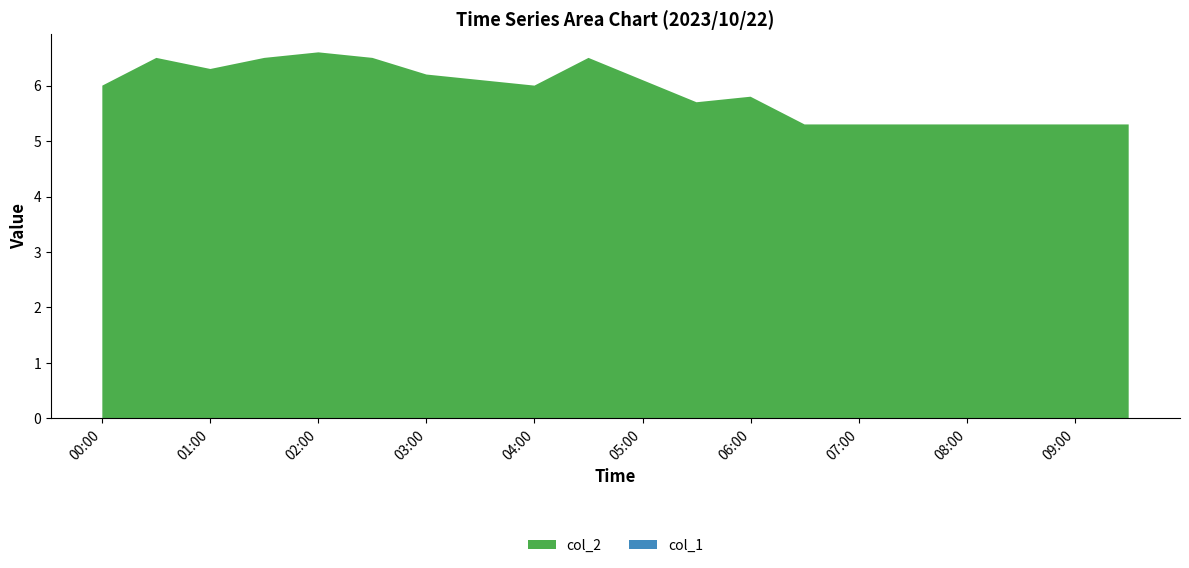

Reading left to right, transcribe all the data shown in this chart.

col_2: 2023/10/22 00:00:00=6.0	2023/10/22 00:30:00=6.5	2023/10/22 01:00:00=6.3	2023/10/22 01:30:00=6.5	2023/10/22 02:00:00=6.6	2023/10/22 02:30:00=6.5	2023/10/22 03:00:00=6.2	2023/10/22 03:30:00=6.1	2023/10/22 04:00:00=6.0	2023/10/22 04:30:00=6.5	2023/10/22 05:00:00=6.1	2023/10/22 05:30:00=5.7	2023/10/22 06:00:00=5.8	2023/10/22 06:30:00=5.3	2023/10/22 07:00:00=5.3	2023/10/22 07:30:00=5.3	2023/10/22 08:00:00=5.3	2023/10/22 08:30:00=5.3	2023/10/22 09:00:00=5.3	2023/10/22 09:30:00=5.3
col_1: 2023/10/22 00:00:00=0.0	2023/10/22 00:30:00=0.0	2023/10/22 01:00:00=0.0	2023/10/22 01:30:00=0.0	2023/10/22 02:00:00=0.0	2023/10/22 02:30:00=0.0	2023/10/22 03:00:00=0.0	2023/10/22 03:30:00=0.0	2023/10/22 04:00:00=0.0	2023/10/22 04:30:00=0.0	2023/10/22 05:00:00=0.0	2023/10/22 05:30:00=0.0	2023/10/22 06:00:00=0.0	2023/10/22 06:30:00=0.0	2023/10/22 07:00:00=0.0	2023/10/22 07:30:00=0.0	2023/10/22 08:00:00=0.0	2023/10/22 08:30:00=0.0	2023/10/22 09:00:00=0.0	2023/10/22 09:30:00=0.0